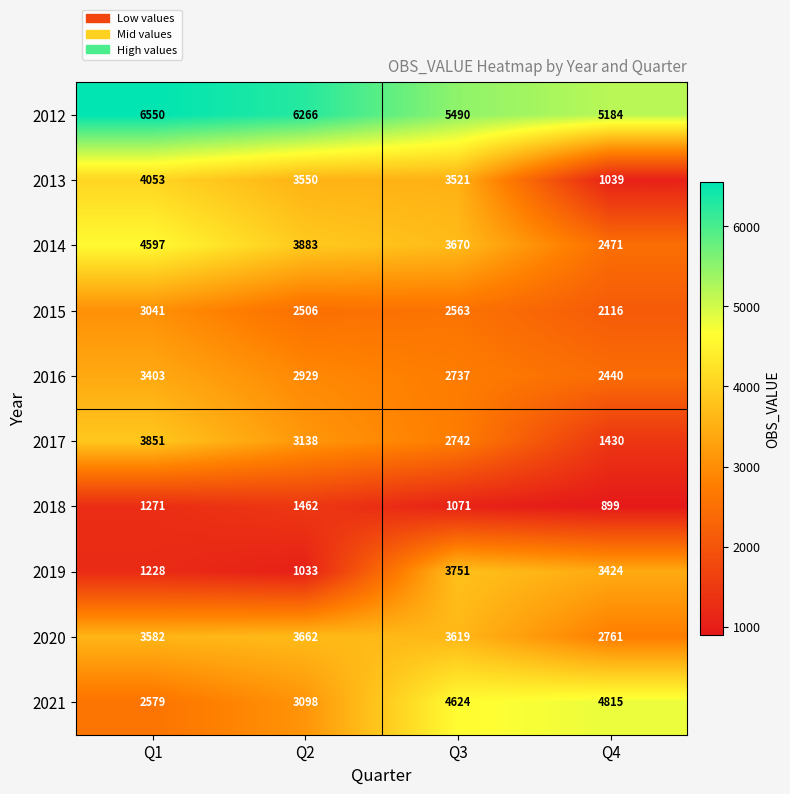

Which series has the largest range (max minus min)?

2013